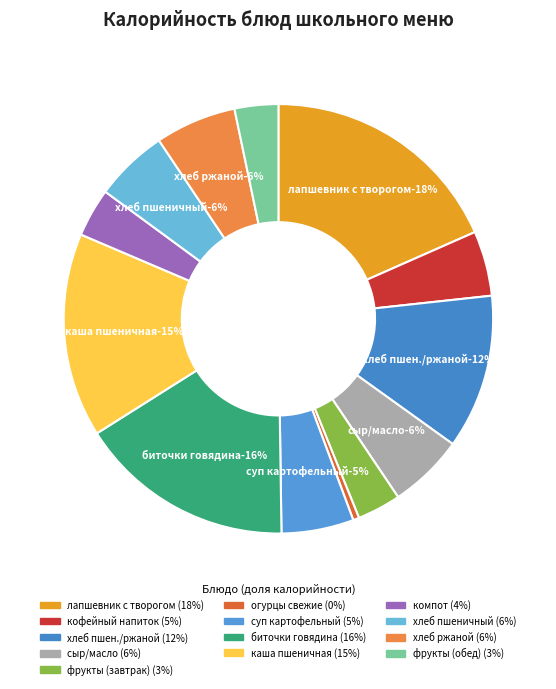

Rank the categories by value from lowest to highest.

ОВОЩИ СВЕЖИЕ (огурцы), ФРУКТЫ (завтрак), ФРУКТЫ (обед), Компот из сухофруктов, КОФЕЙНЫЙ НАПИТОК С МОЛОКОМ, СУП КАРТОФЕЛЬНЫЙ С КЛЁЦКАМИ, ХЛЕБ ПШЕНИЧНЫЙ (обед), СЫР РОССИЙСКИЙ/МАСЛО, ХЛЕБ РЖАНОЙ (обед), ХЛЕБ ПШЕНИЧНЫЙ/РЖАНОЙ, КАША ПШЕНИЧНАЯ, БИТОЧКИ ИЗ ГОВЯДИНЫ, ЛАПШЕВНИК С ТВОРОГОМ